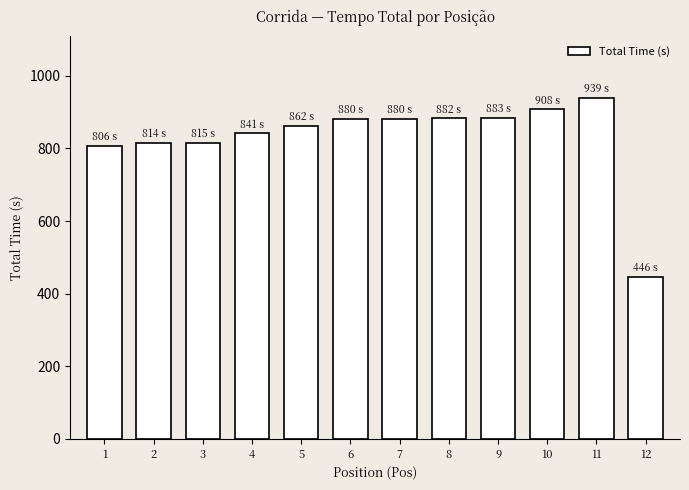

True or false: the data shows 446.6 at 12.

True